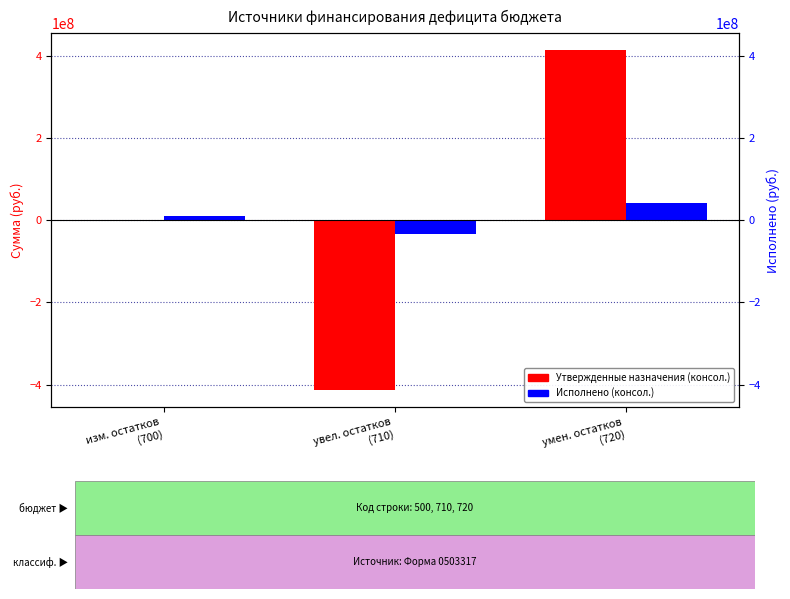

Is the value of Утвержденные назначения (консол.) at изм. остатков
(700) greater than the value of Исполнено (консол.) at изм. остатков
(700)?

No